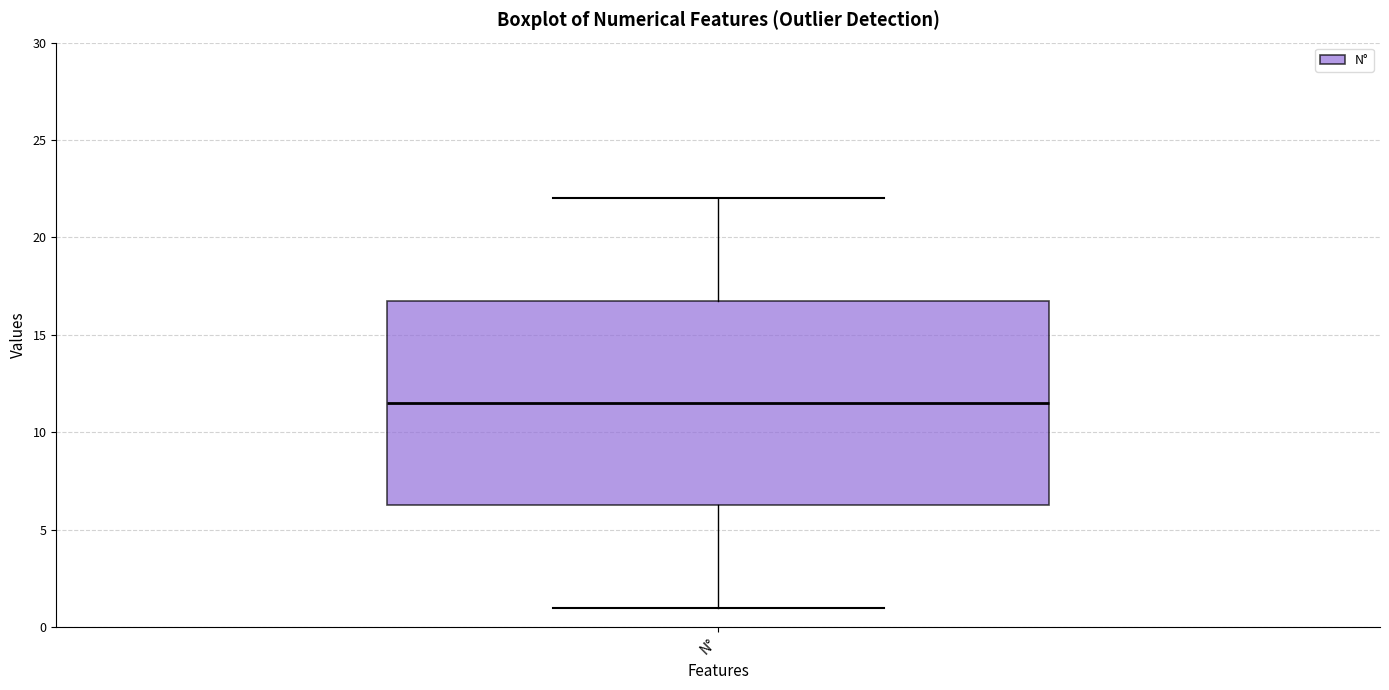

Read this box plot against the y-axis: the position of the median line, the range covered by the box, and the ends of both whiskers. The values are not printed on the chart, so give them approximately, as read against the axis.

median 11.5, box 6.5 to 17.0, whiskers 1.0 to 22.0